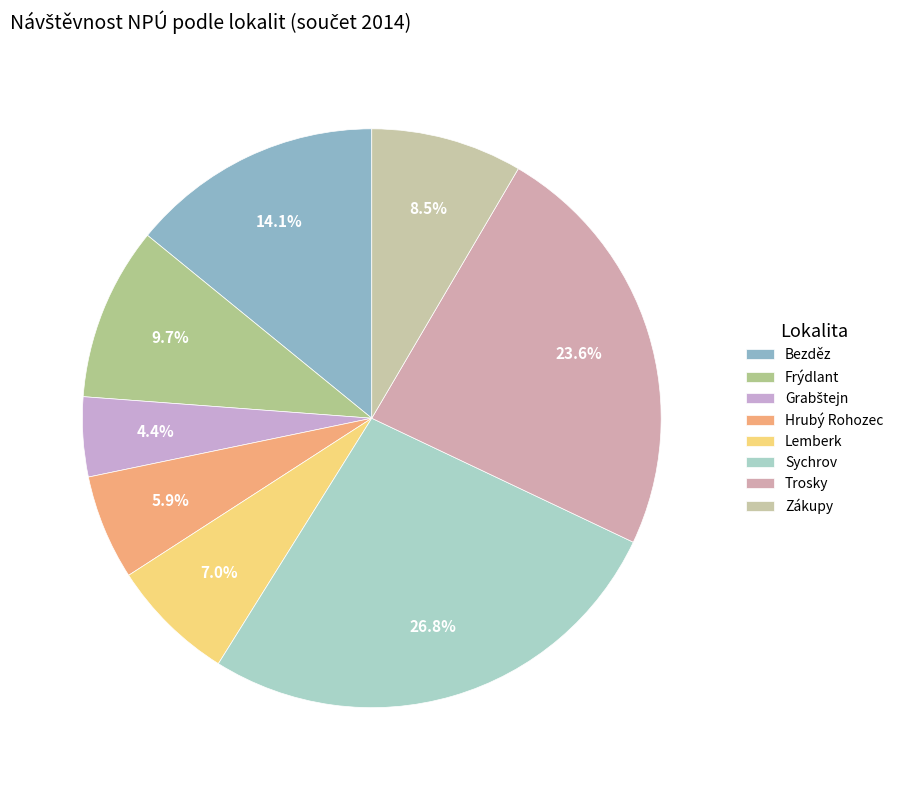

Rank the categories by value from highest to lowest.

Sychrov, Trosky, Bezděz, Frýdlant, Zákupy, Lemberk, Hrubý Rohozec, Grabštejn